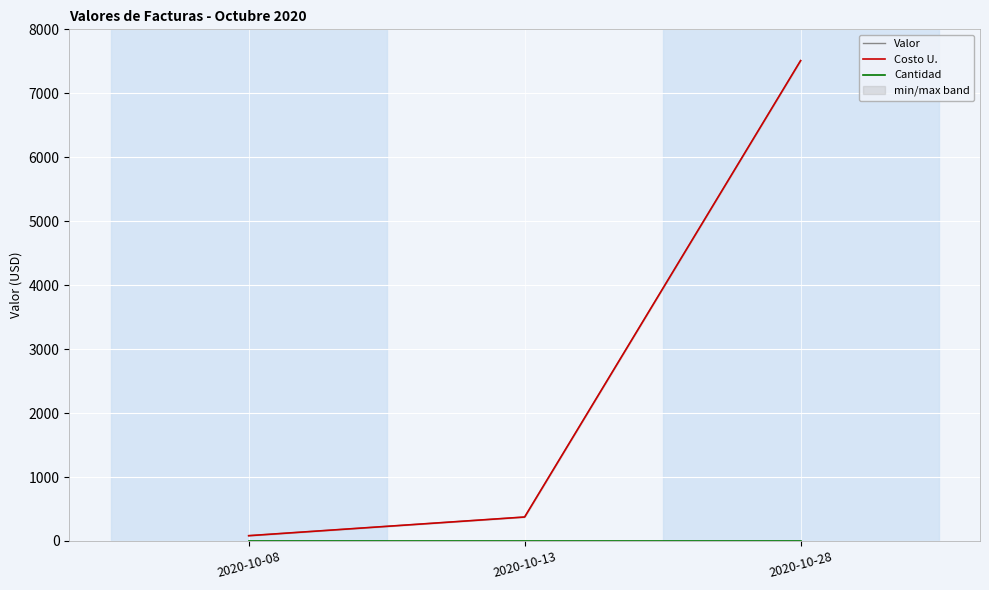

Which series changed the most between 2020-10-13 and 2020-10-28?

Valor